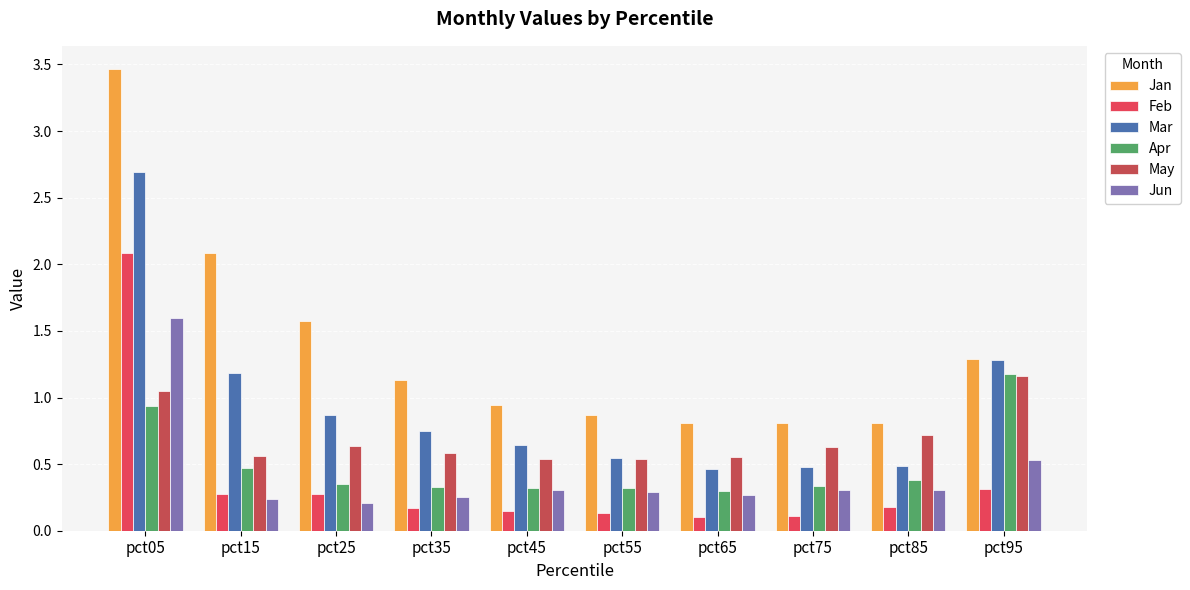

Which series has the largest total across all categories?

Jan